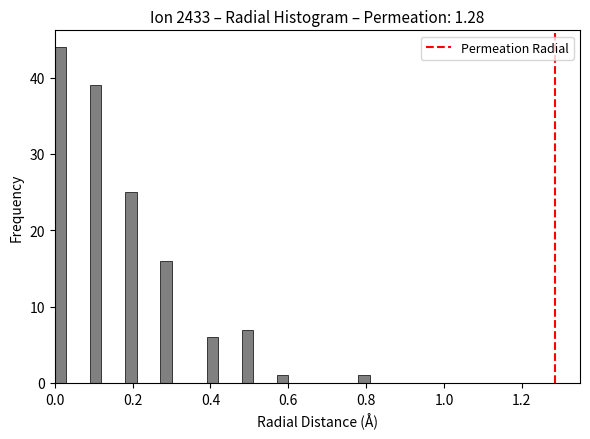

Around what value on the x-axis is the tallest bar? Give the approximate position of its centre, as read against the axis.

0.02